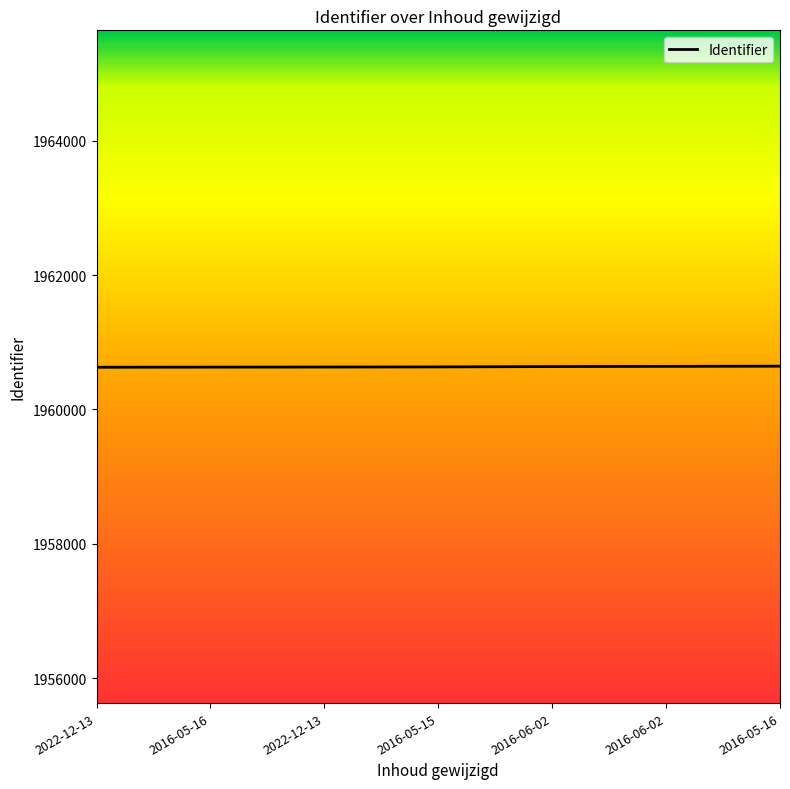

Count the number of data series in this chart.

1